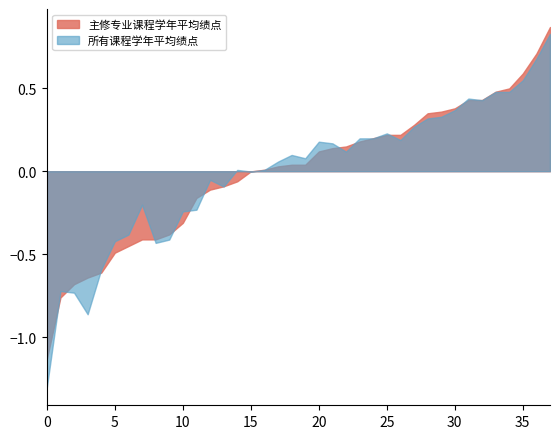

How many distinct data groups are displayed?

2